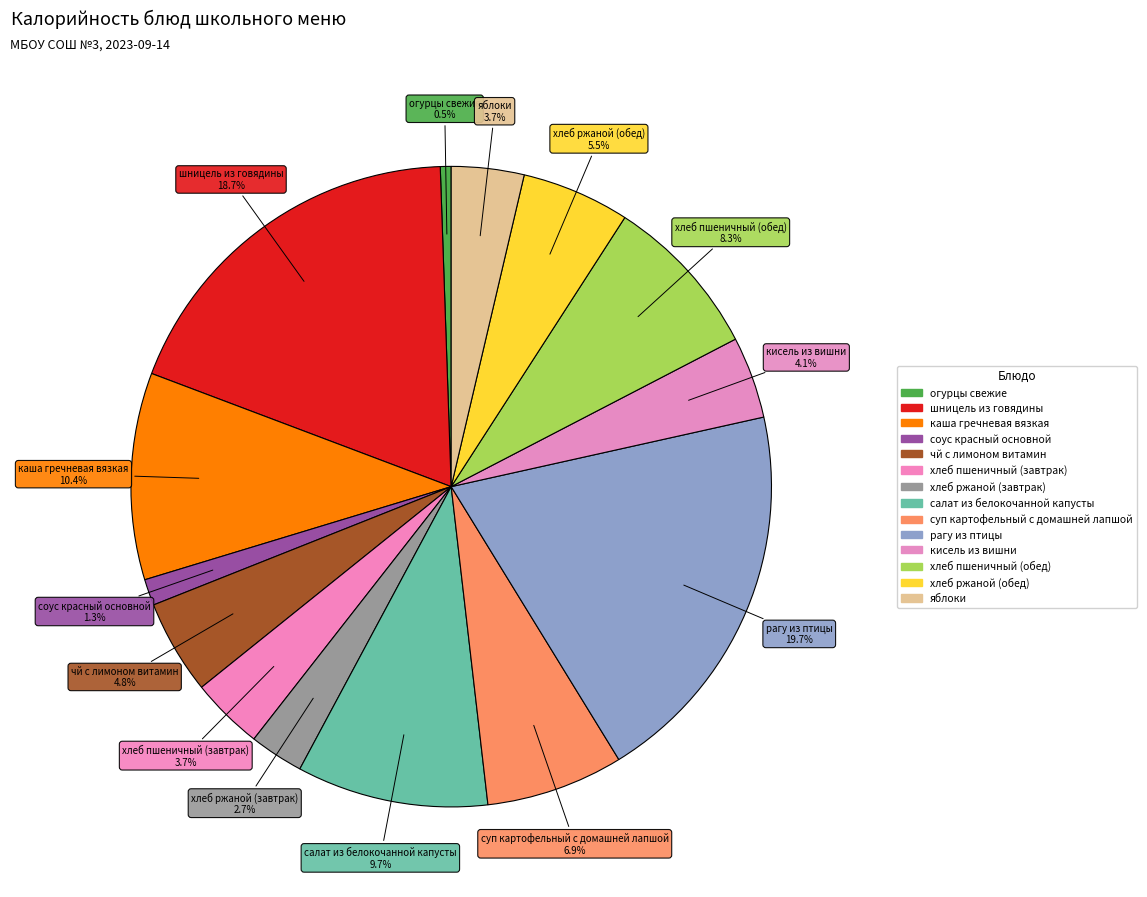

The хлеб пшеничный (обед) slice represents 15% of the pie. True or false?

False